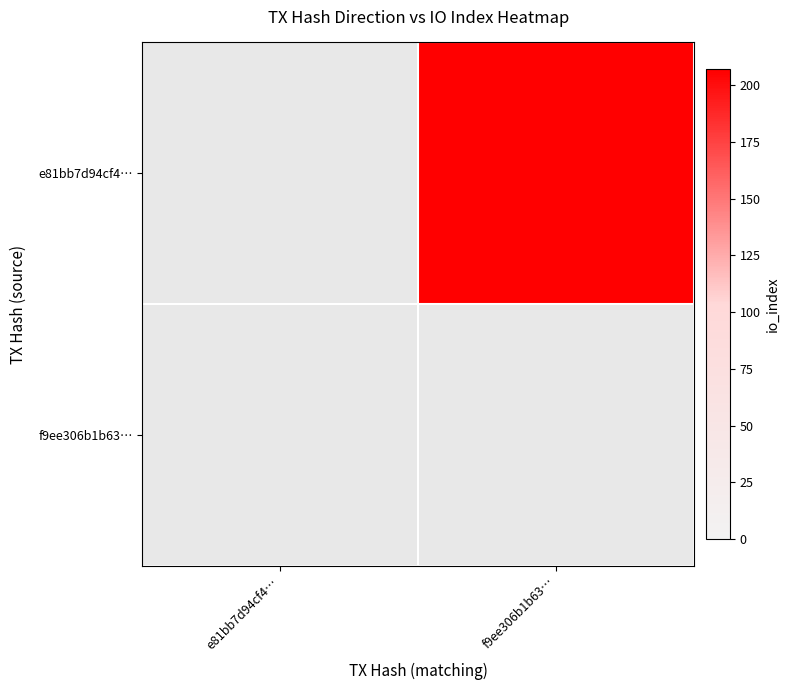

Which series has the largest range (max minus min)?

e81bb7d94cf4…